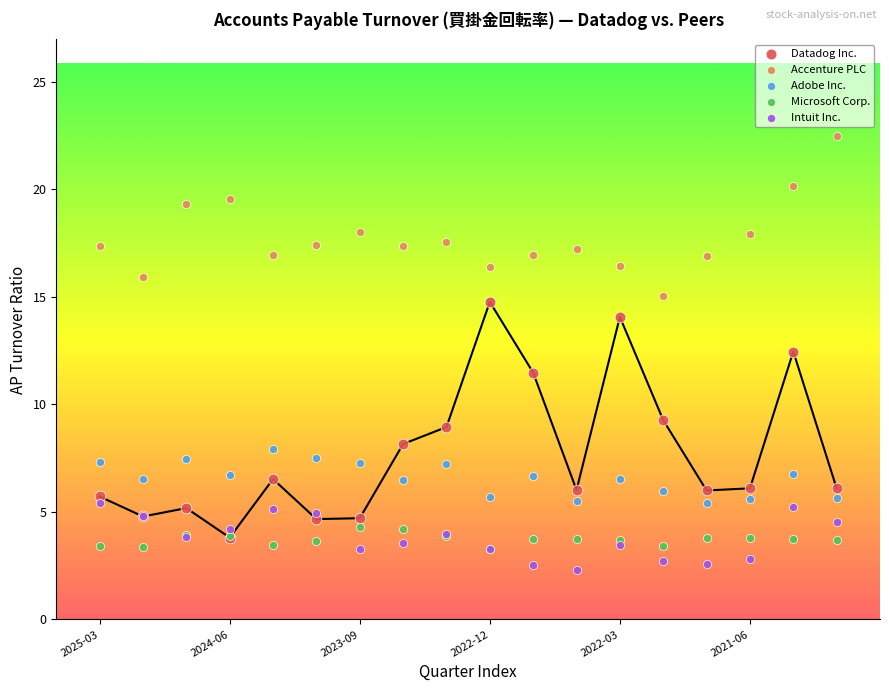

What are all the series names shown in the legend?

Datadog Inc., Accenture PLC, Adobe Inc., Microsoft Corp., Intuit Inc.